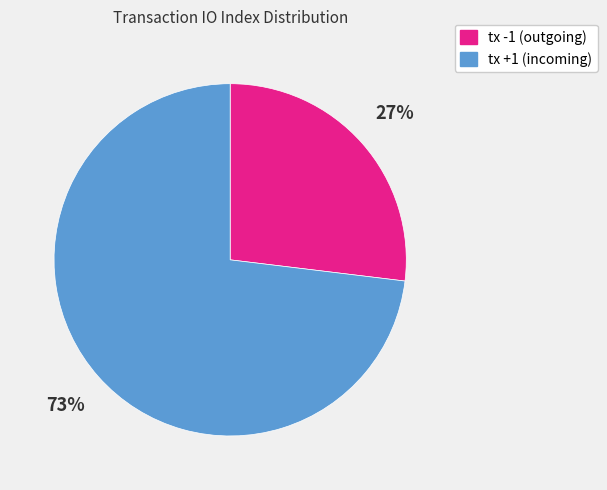

Do tx +1 (incoming) and tx -1 (outgoing) together represent more than half of the pie?

Yes